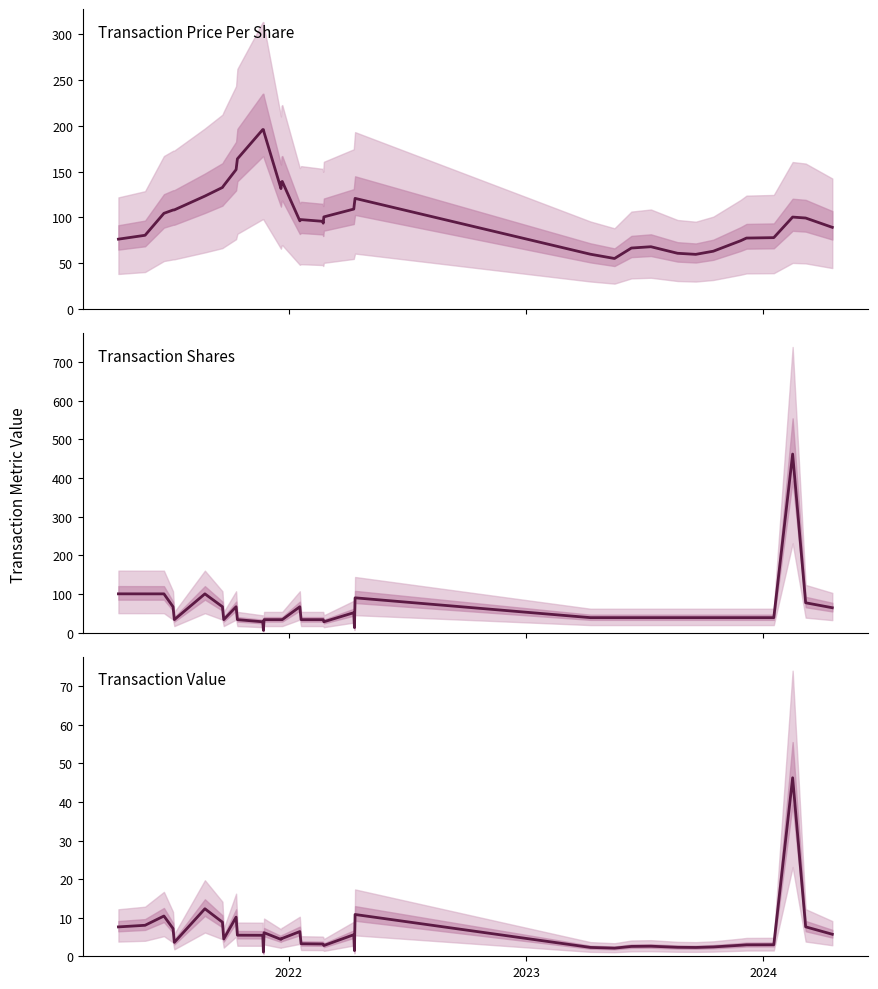

What is the minimum value shown in the chart?

1.1